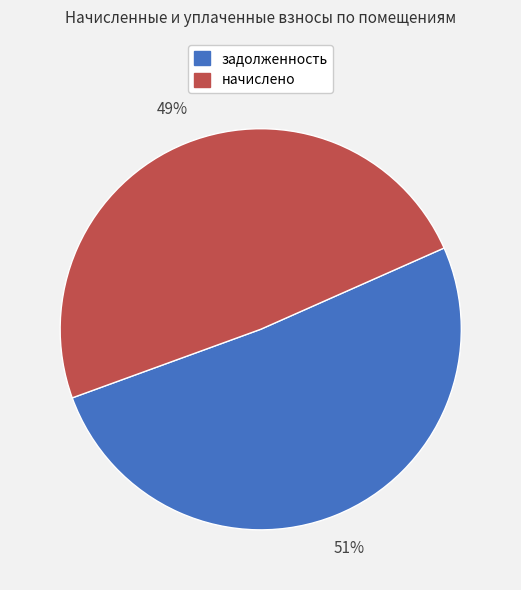

To the nearest percent, what is the average slice percentage?

50%